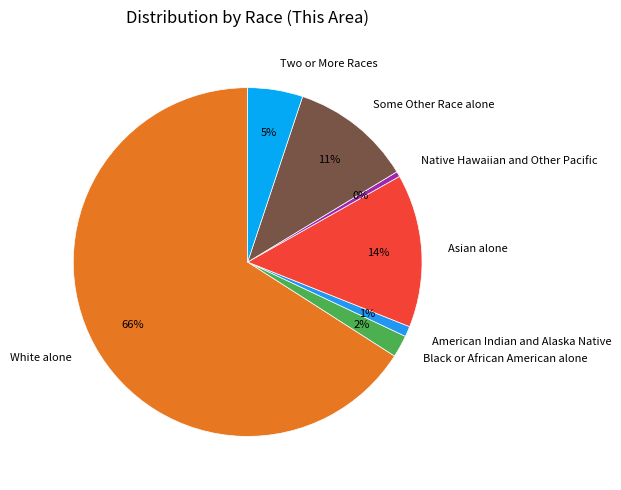

What is the largest slice in the pie chart?

White alone